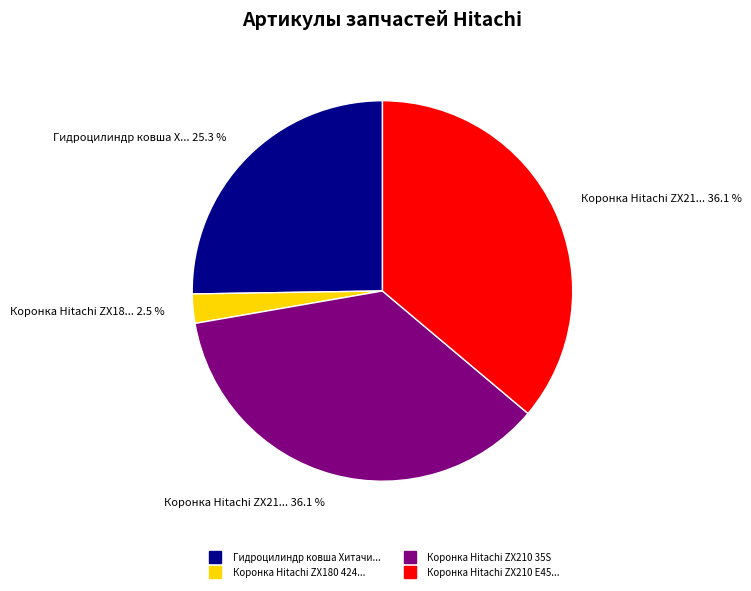

Does any single category account for the majority?

No